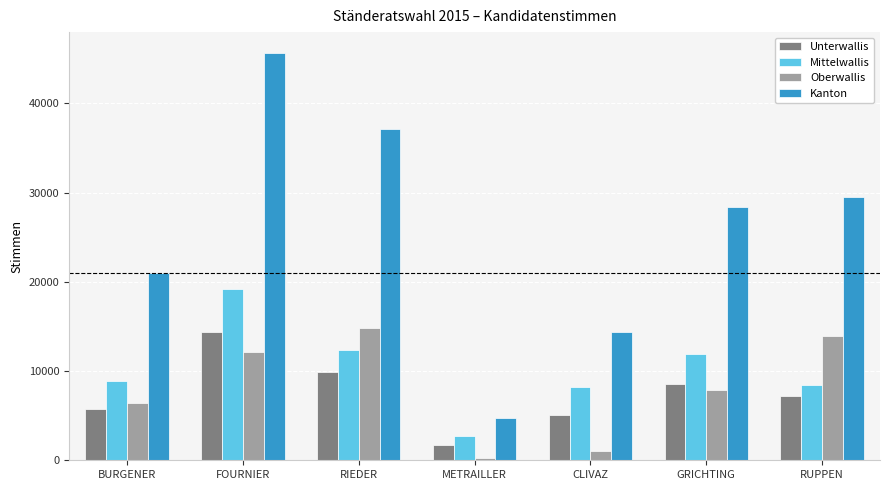

What is the maximum value for Mittelwallis?

19161